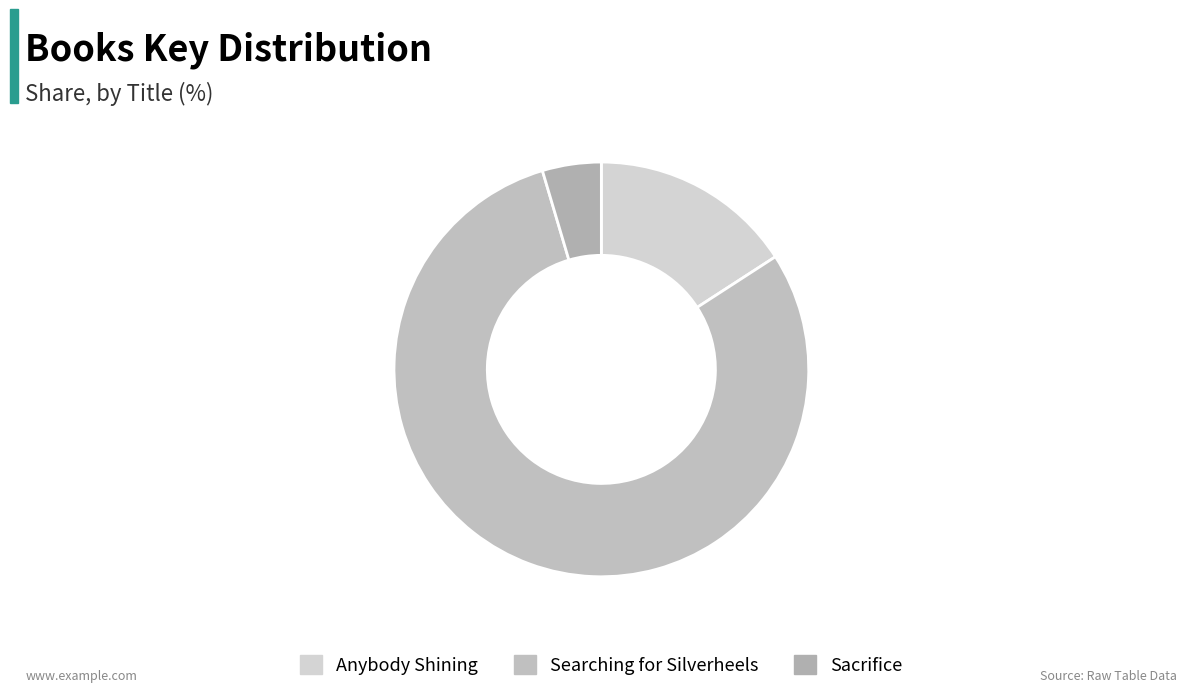

To the nearest percent, what portion does Searching for Silverheels represent?

80%